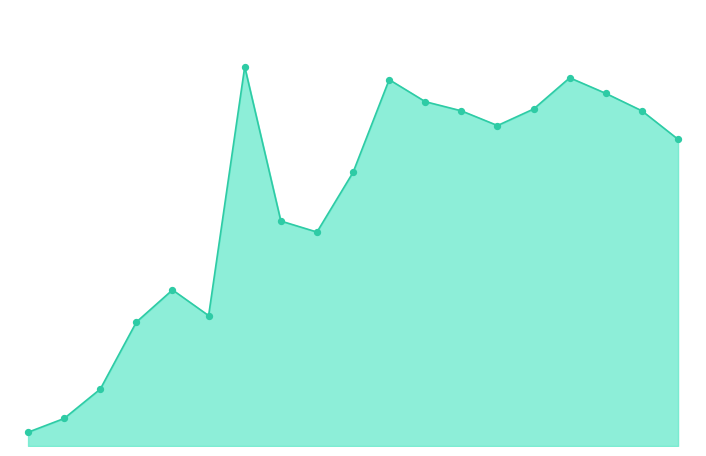

Between 0 and 4, which is larger?

4